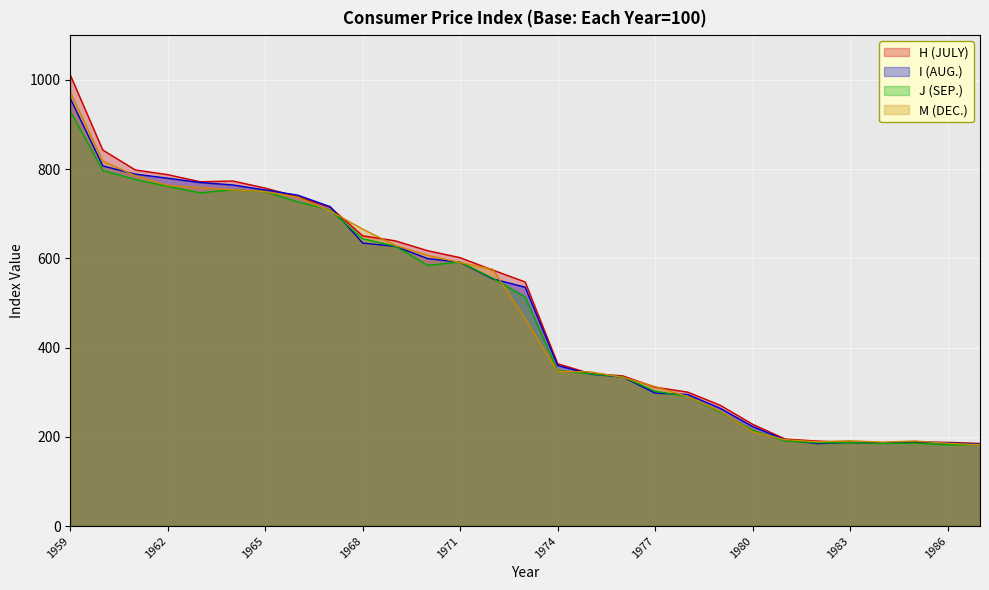

Rank the series by their maximum value, from highest to lowest.

H (JULY), M (DEC.), I (AUG.), J (SEP.)